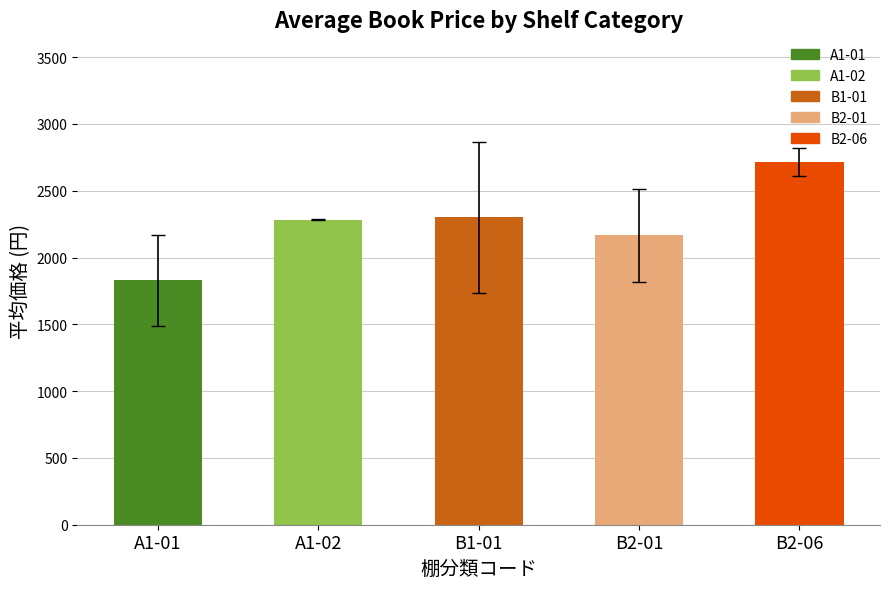

What is the sum of the values at B2-01 and B1-01?

4466.0